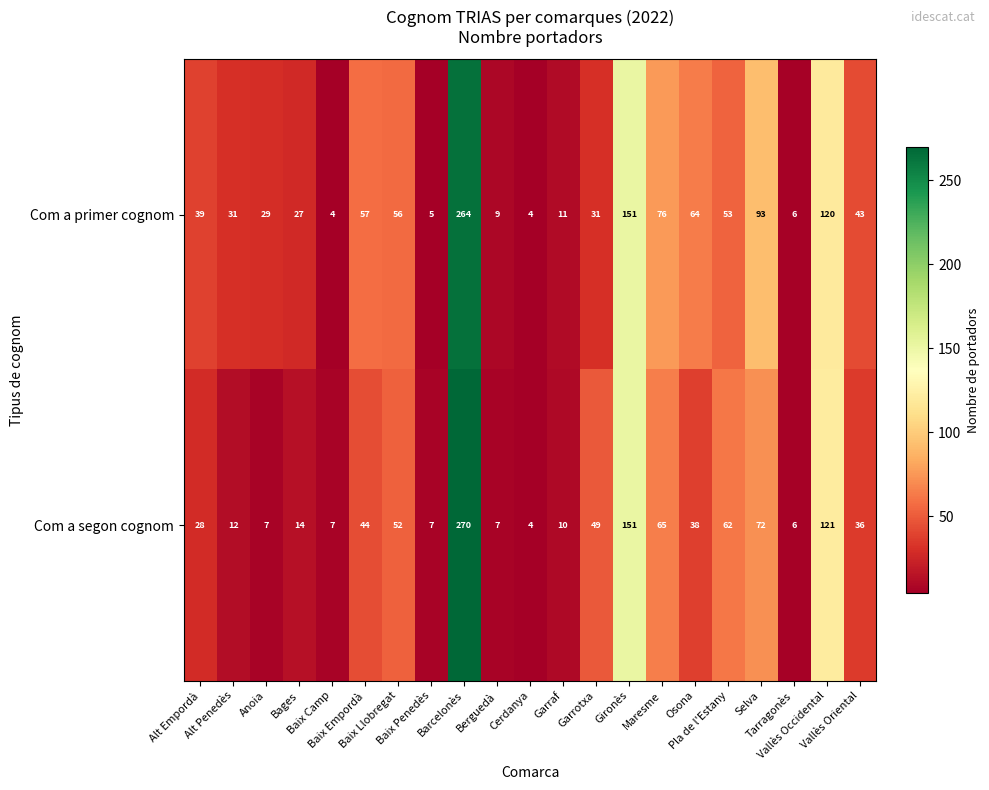

Which series has the largest total across all categories?

Com a primer cognom